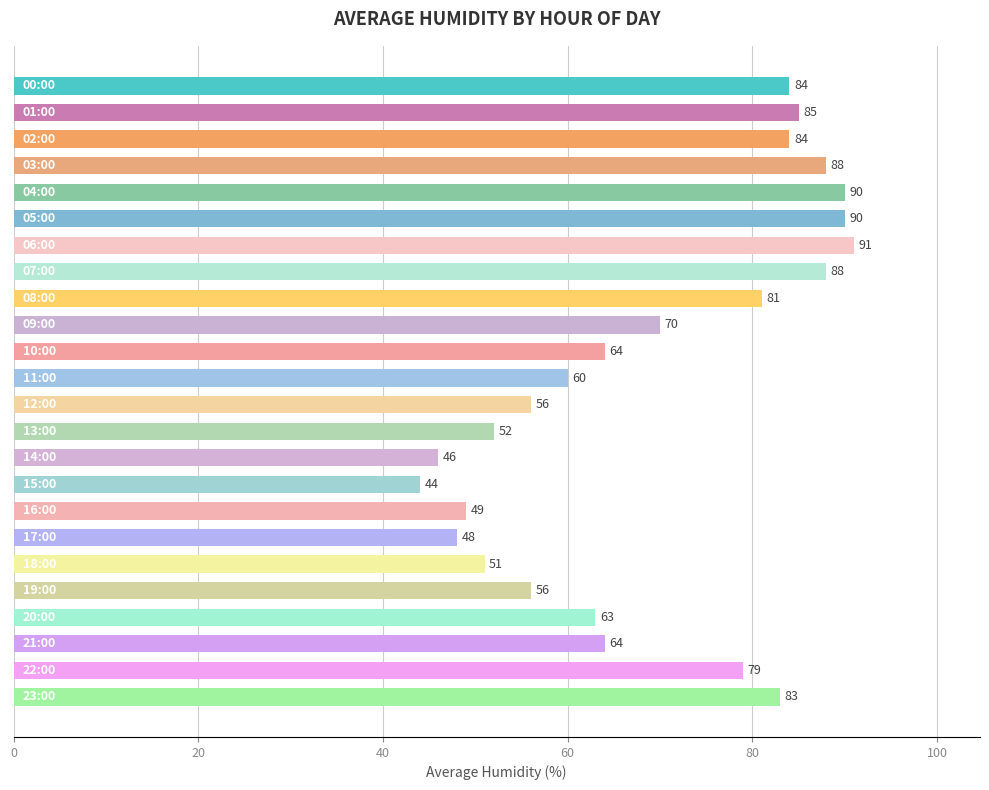

What is the value of the 24th bar from the top?

83